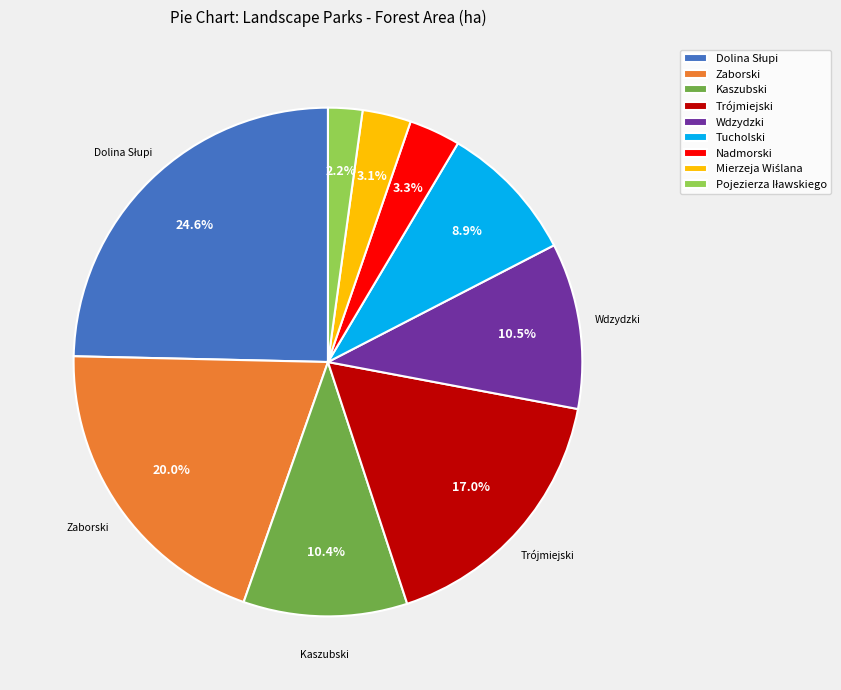

What is the total percentage of Kaszubski and Nadmorski?

13.7%